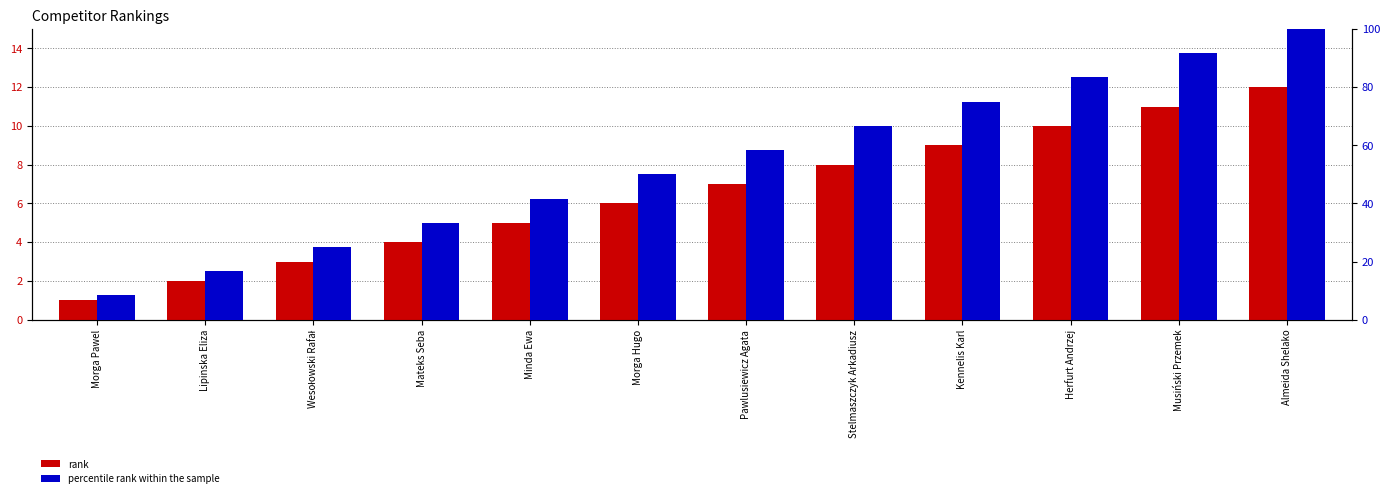

At how many categories does at least one series exceed 62?

5